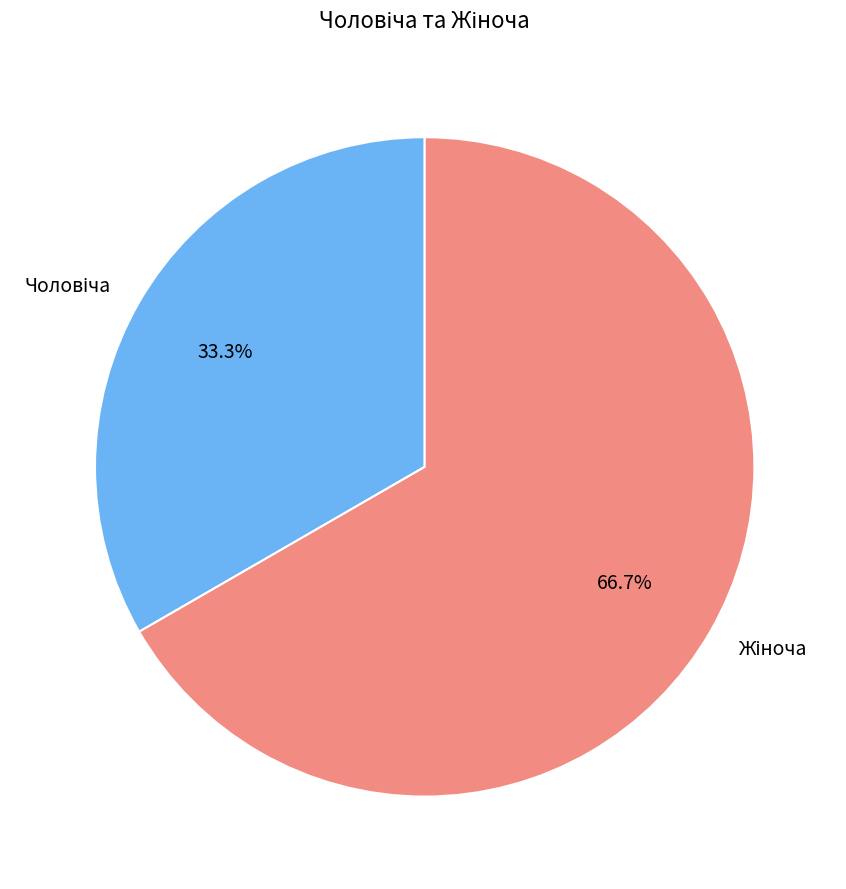

How many slices are in this pie chart?

2